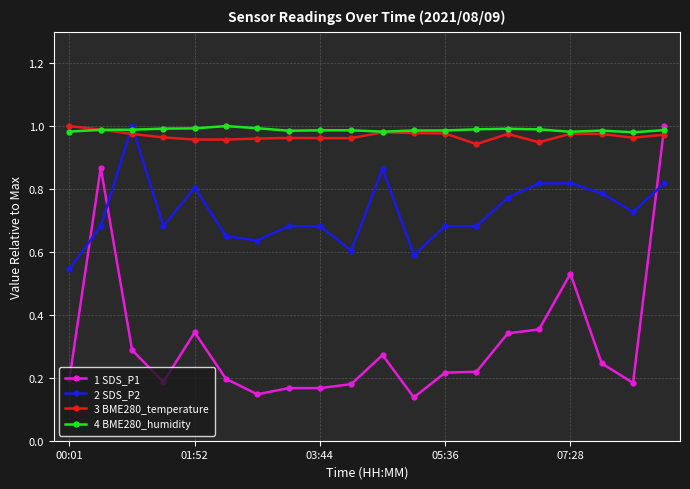

Which series has the widest spread of values?

1 SDS_P1